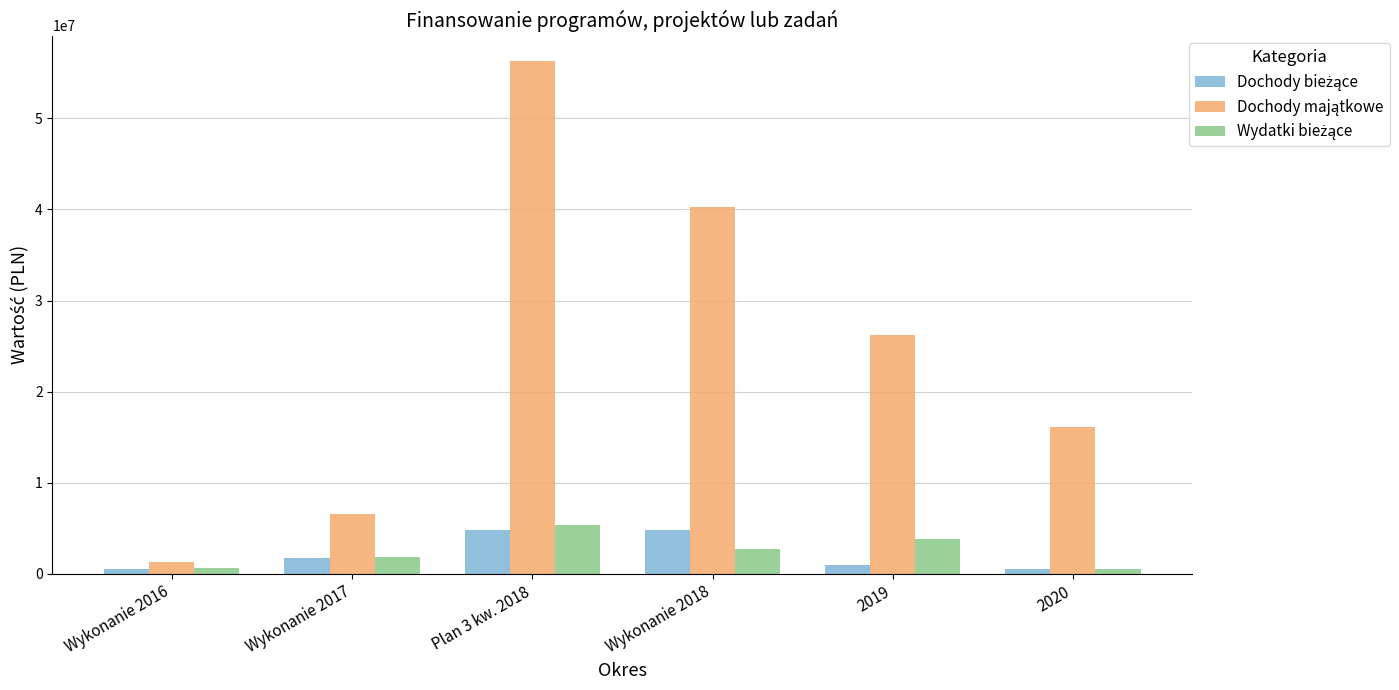

At which category is the sum across all series the highest?

Plan 3 kw. 2018